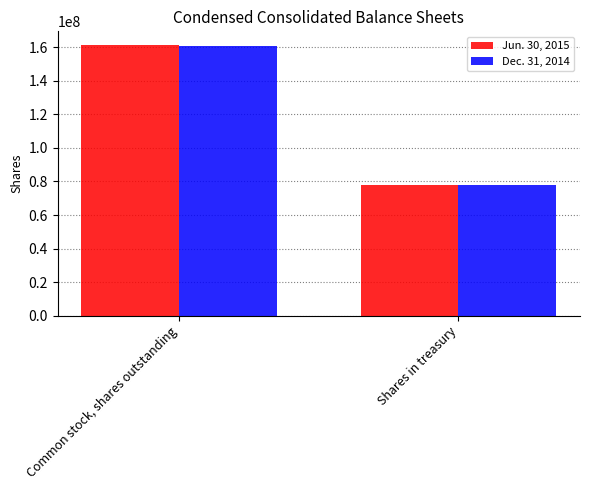

Rank the categories by Dec. 31, 2014 value from highest to lowest.

Common stock, shares outstanding, Shares in treasury